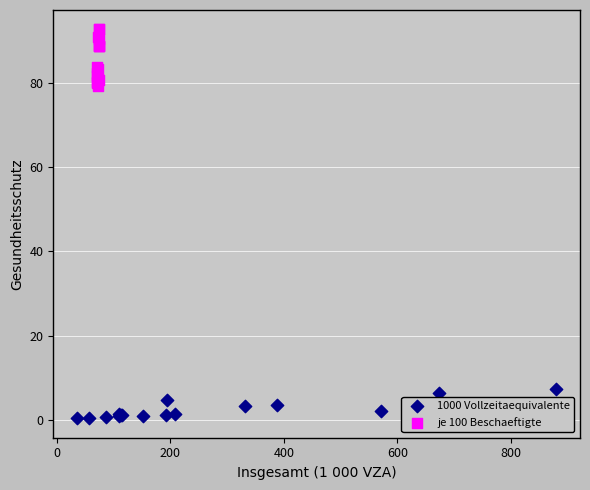

What are all the series names shown in the legend?

1000 Vollzeitaequivalente, je 100 Beschaeftigte